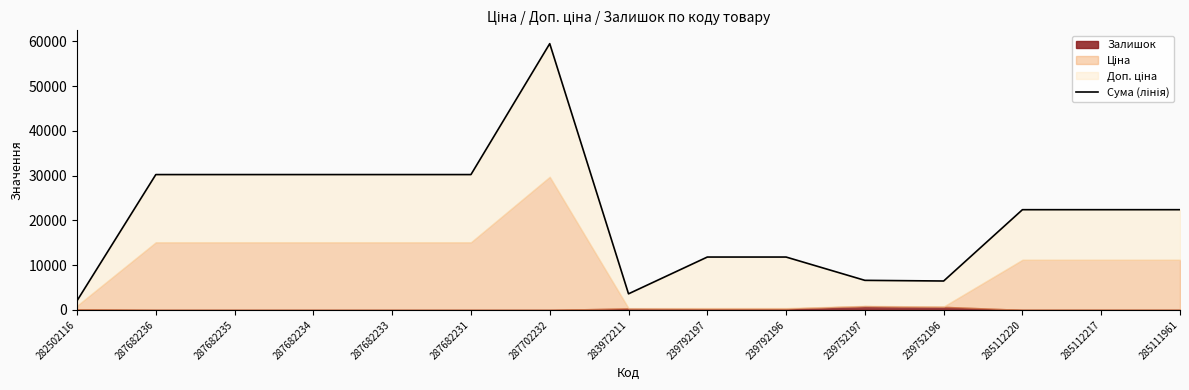

How many categories are shown in the chart?

15